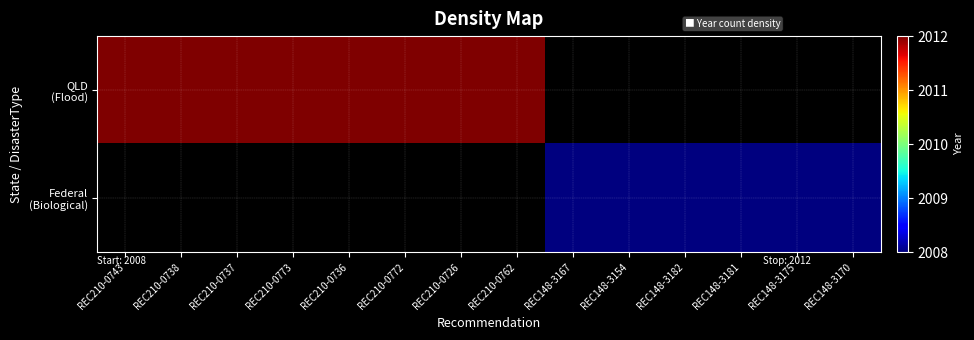

List the series in order of their overall mean, highest first.

QLD (Flood), Federal (Biological)